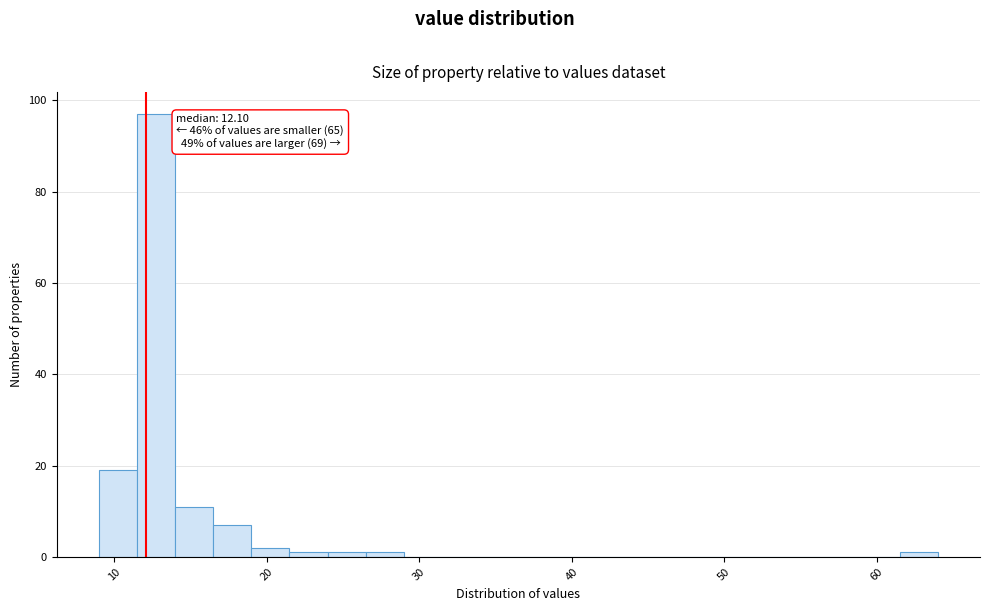

Around what value on the x-axis is the tallest bar? Give the approximate position of its centre, as read against the axis.

13